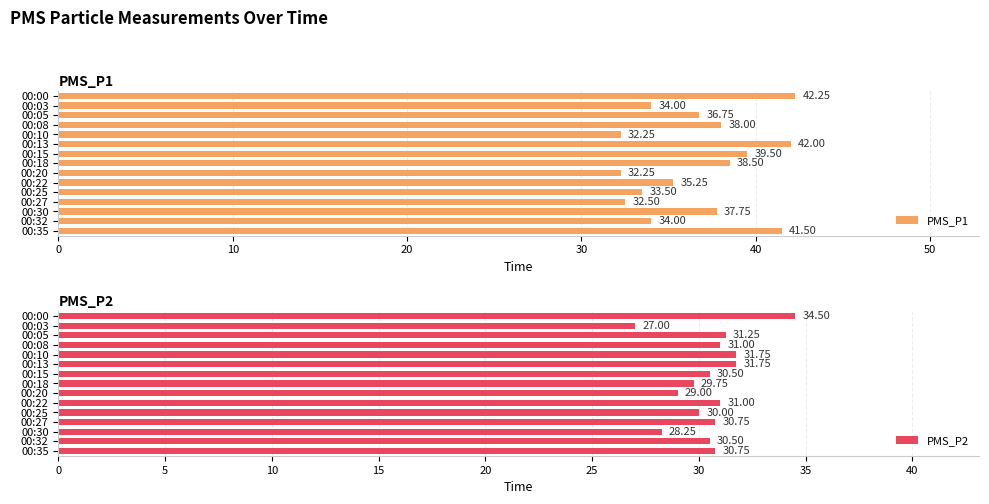

Does the chart contain stacked bars?

No